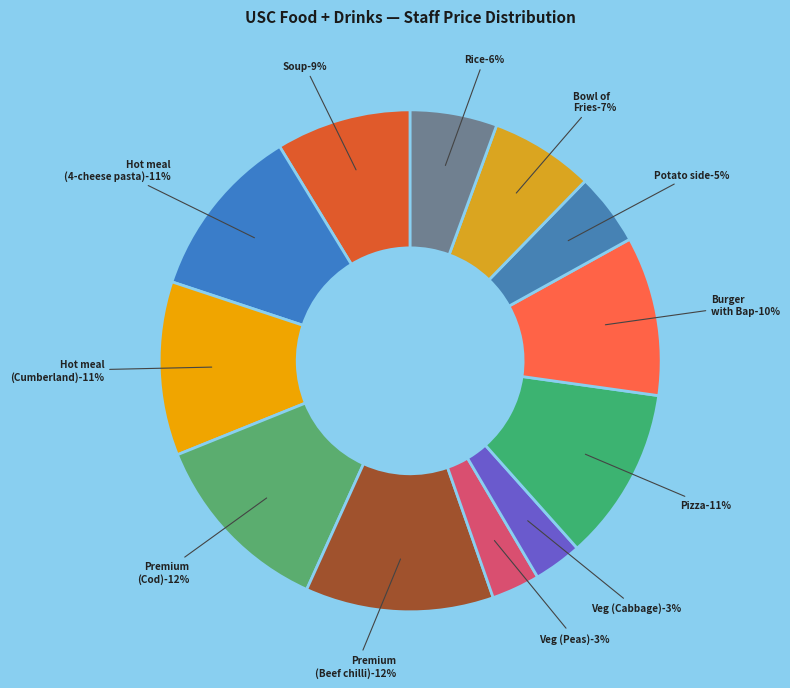

To the nearest percent, what portion does Pizza represent?

11%